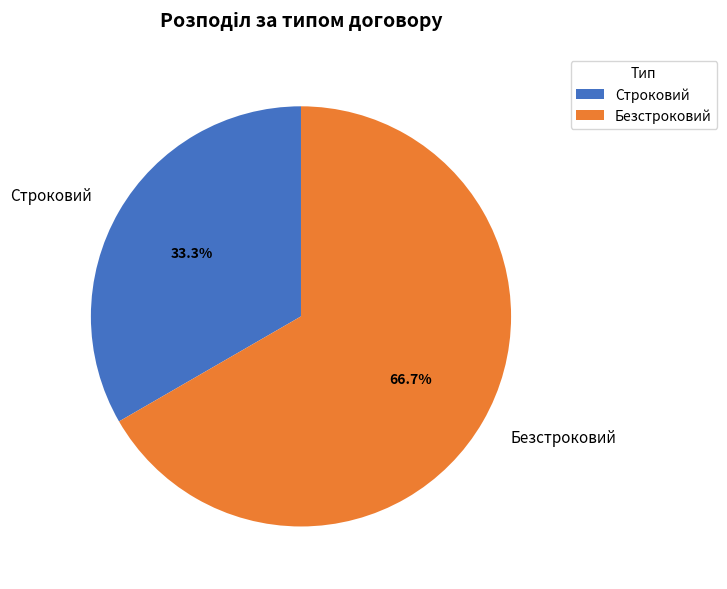

Which has a higher value, Безстроковий or Строковий?

Безстроковий